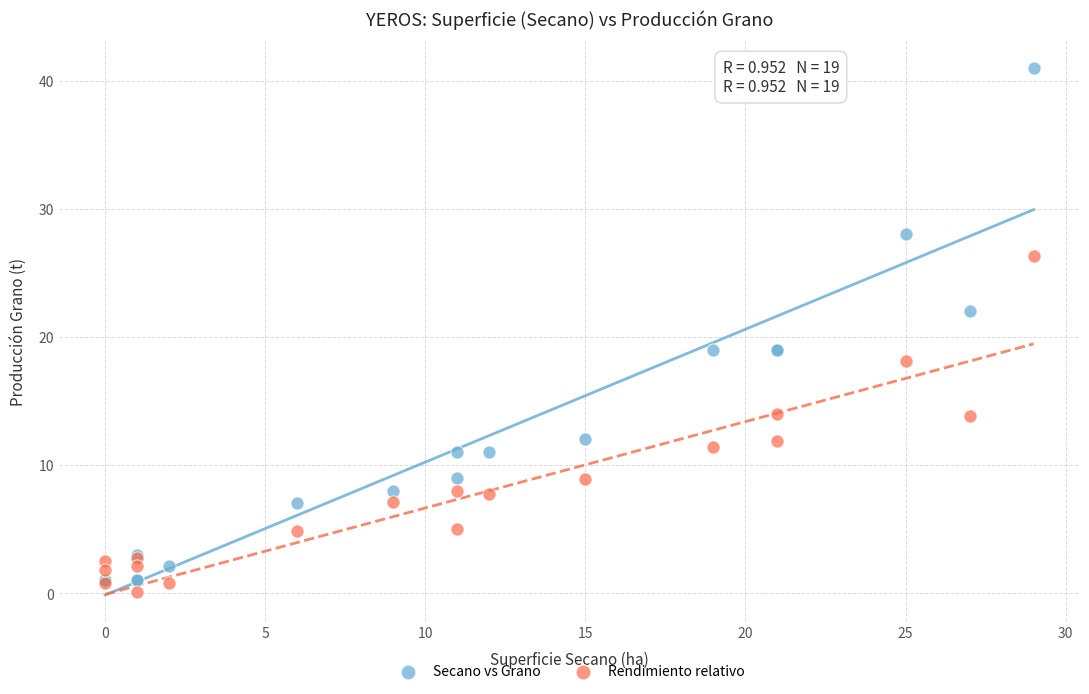

In the Secano vs Grano series, what Y value is closest to 21?

22.0